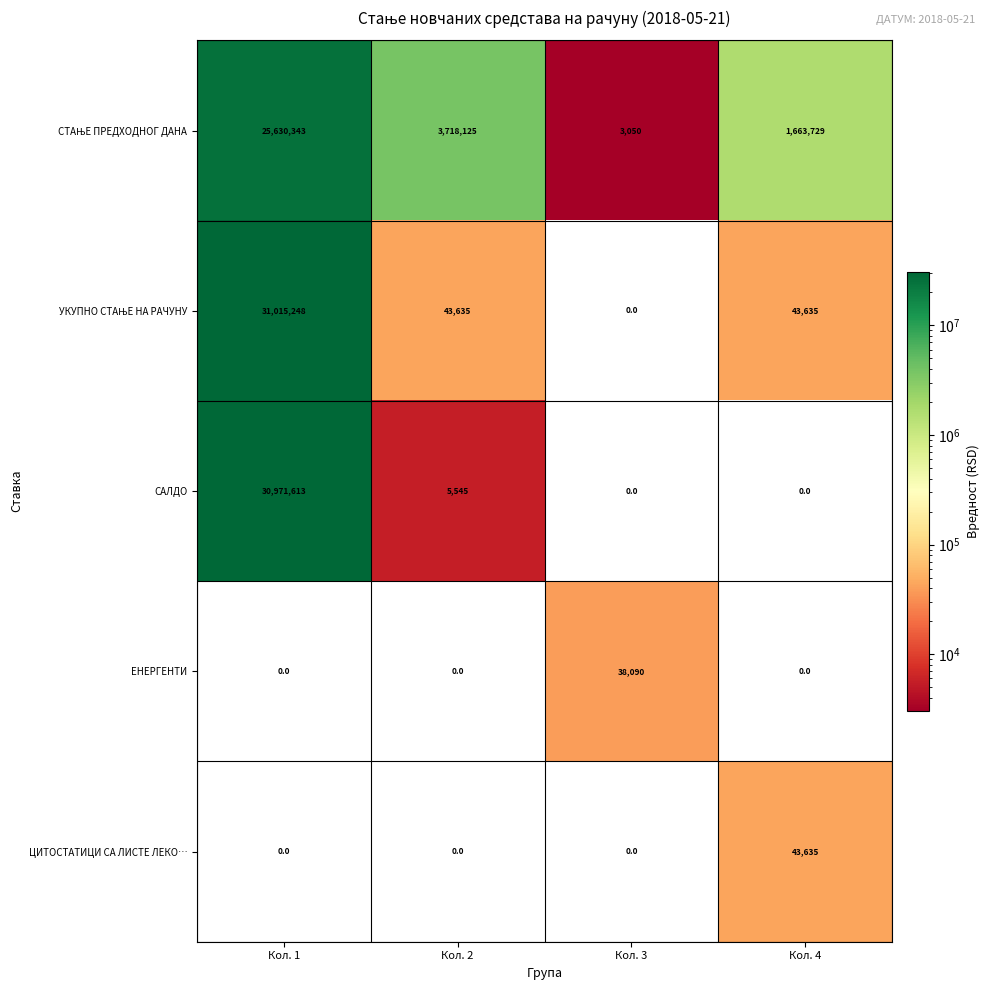

Is it true that САЛДО equals 0 at Кол. 3?

True